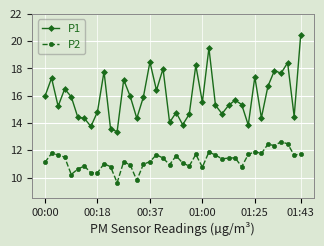

True or false: P1 and P2 cross at least once.

False